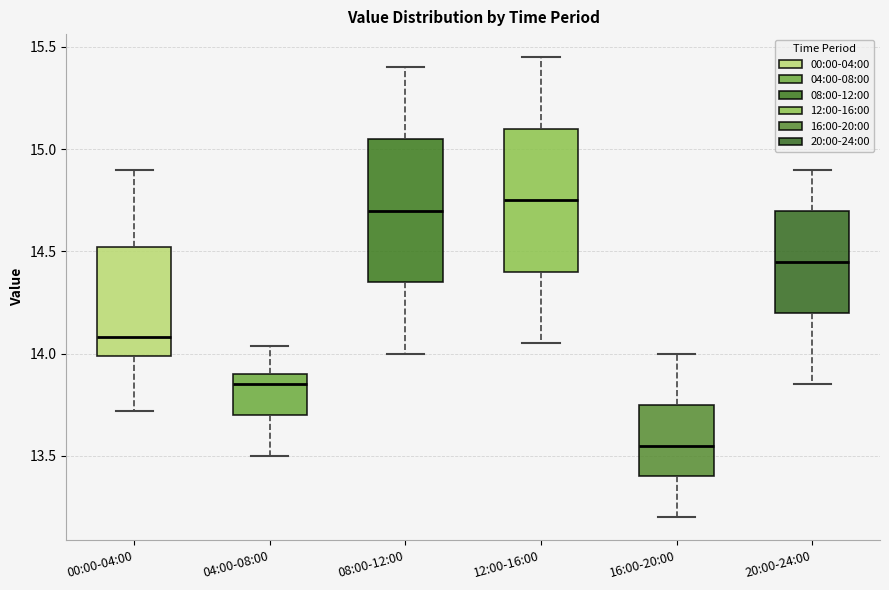

Reading left to right, read every box against the y-axis: the position of its median line, the range the box covers, and the ends of its whiskers. The values are not printed on the chart, so give them approximately, as read against the axis.

00:00-04:00: median 14.10, box 14.00 to 14.50, whiskers 13.70 to 14.90
04:00-08:00: median 13.85, box 13.70 to 13.90, whiskers 13.50 to 14.05
08:00-12:00: median 14.70, box 14.35 to 15.05, whiskers 14.00 to 15.40
12:00-16:00: median 14.75, box 14.40 to 15.10, whiskers 14.05 to 15.45
16:00-20:00: median 13.55, box 13.40 to 13.75, whiskers 13.20 to 14.00
20:00-24:00: median 14.45, box 14.20 to 14.70, whiskers 13.85 to 14.90